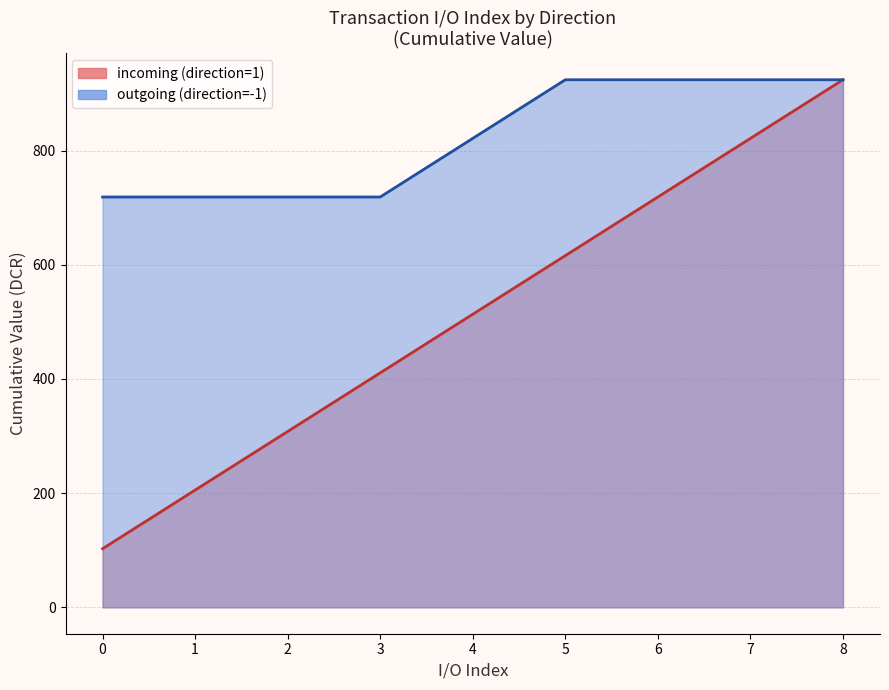

What value does the outgoing (direction=-1) series have at 0?

718.6